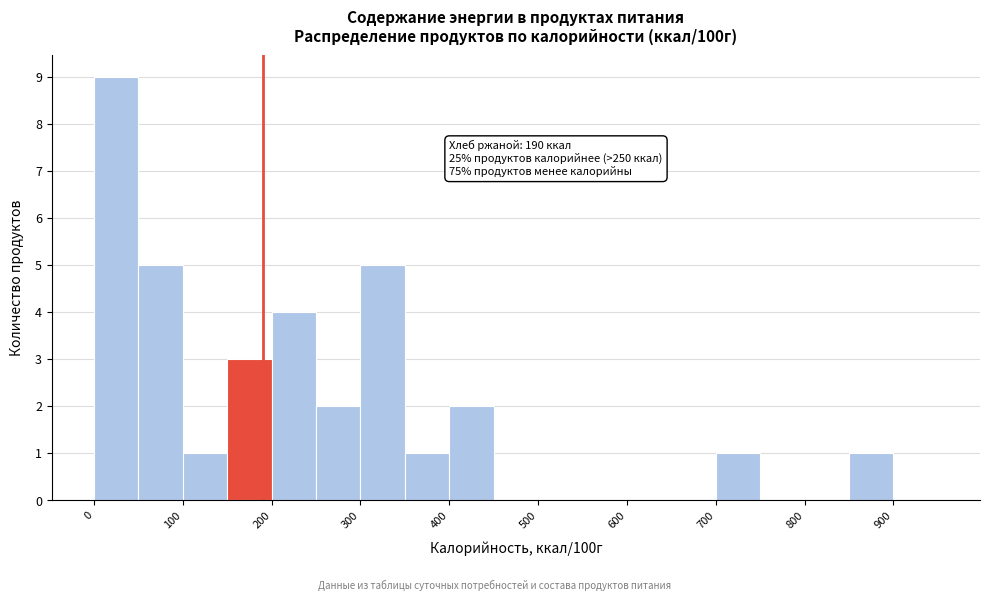

Over which range of the x-axis is the bar tallest?

0 to 50